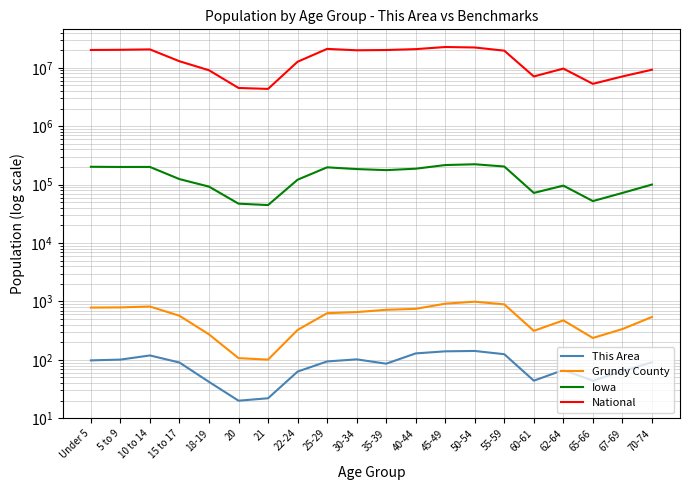

What is the total value across all series at 67-69?

7187823